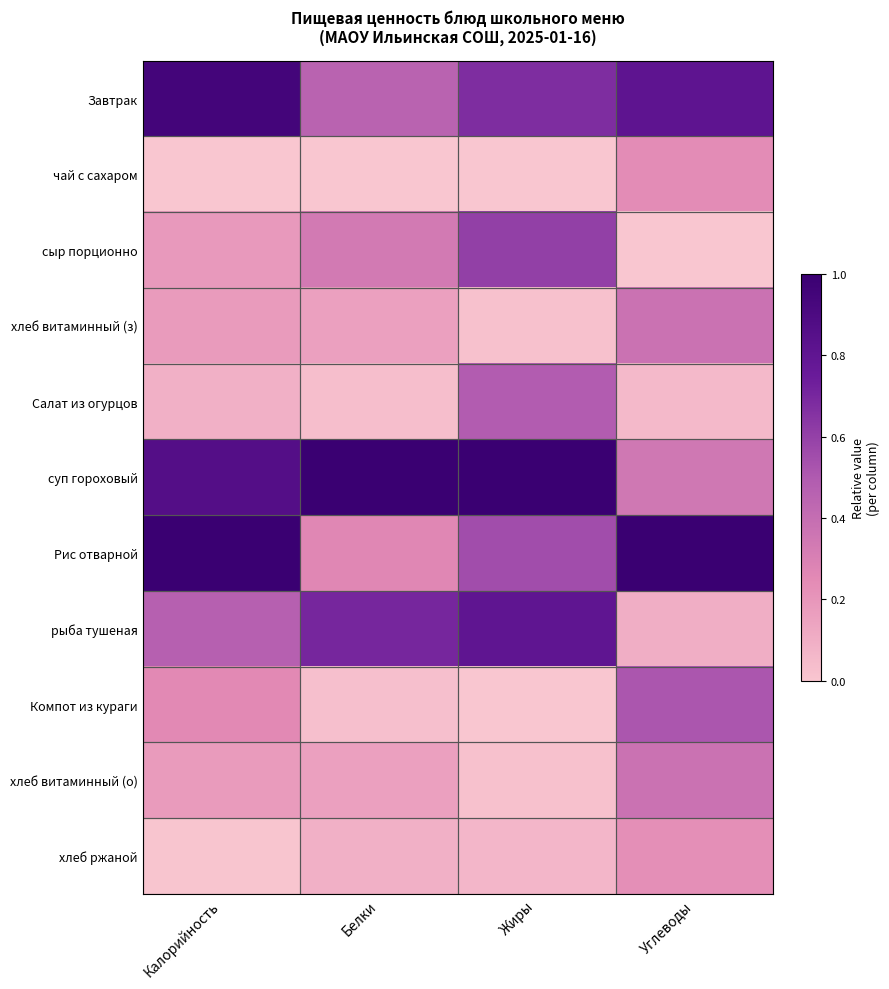

At Жиры, list the series in order from smallest to largest.

чай с сахаром, Компот из кураги, хлеб витаминный (з), хлеб витаминный (о), хлеб ржаной, Салат из огурцов, Рис отварной, сыр порционно, Завтрак, рыба тушеная, суп гороховый